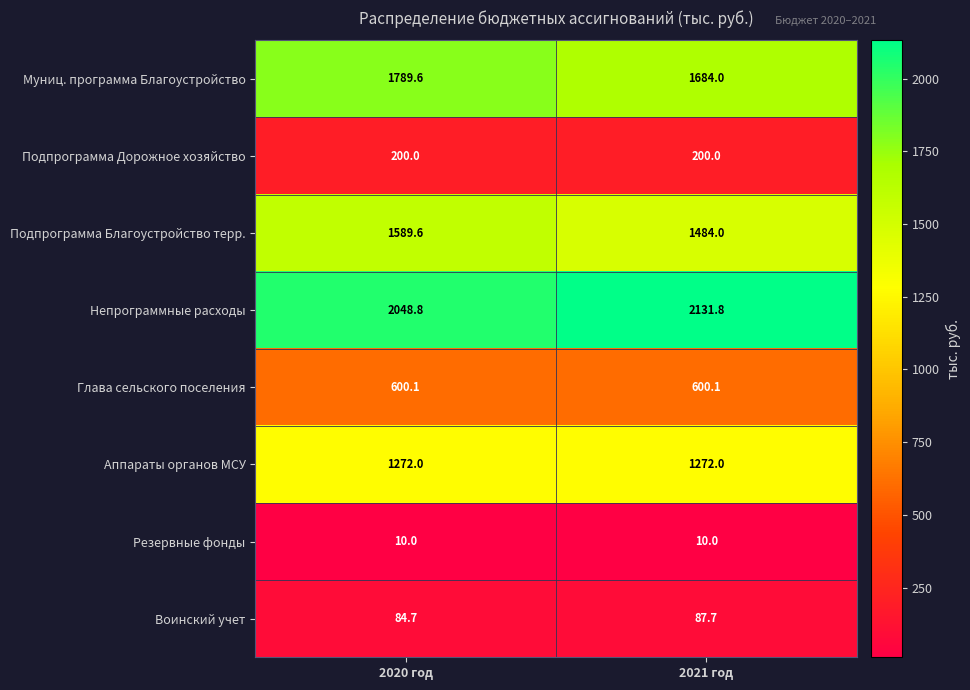

Count the number of data series in this chart.

8